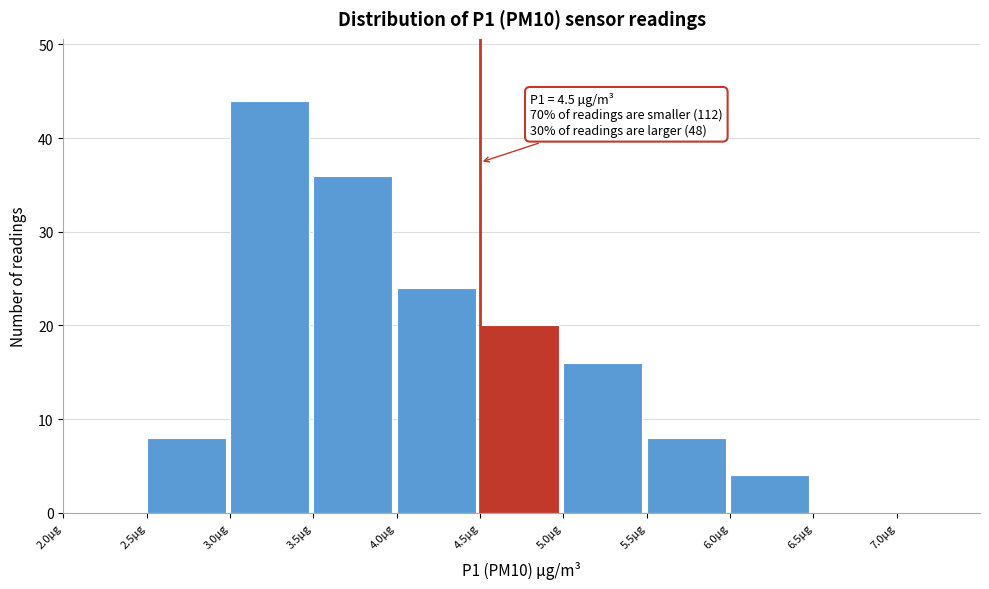

Which range on the x-axis has the tallest bar?

3.0 to 3.5